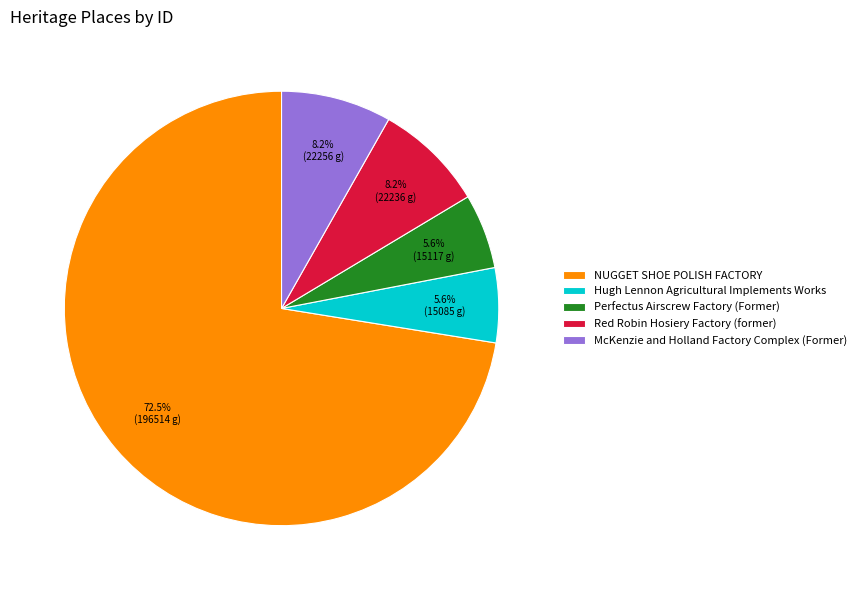

What is the ratio of the value at McKenzie and Holland Factory Complex (Former) to the value at NUGGET SHOE POLISH FACTORY?

0.1